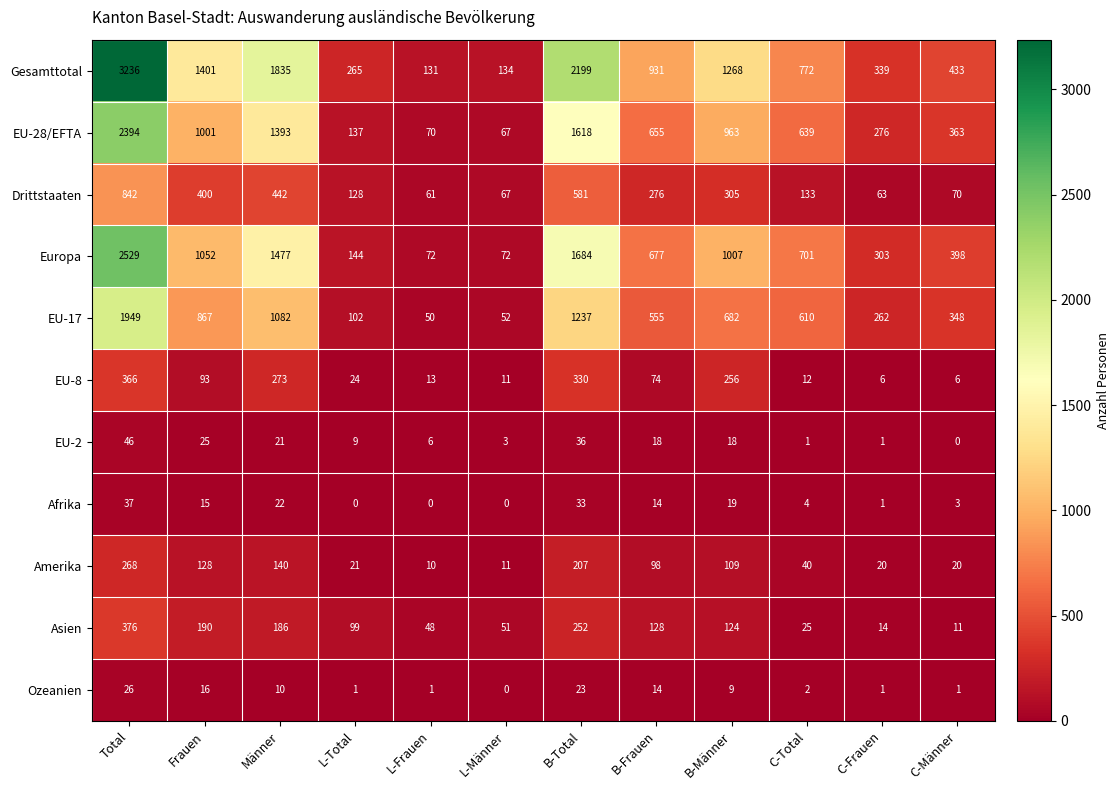

At which label does EU-28/EFTA first exceed 655?

Total